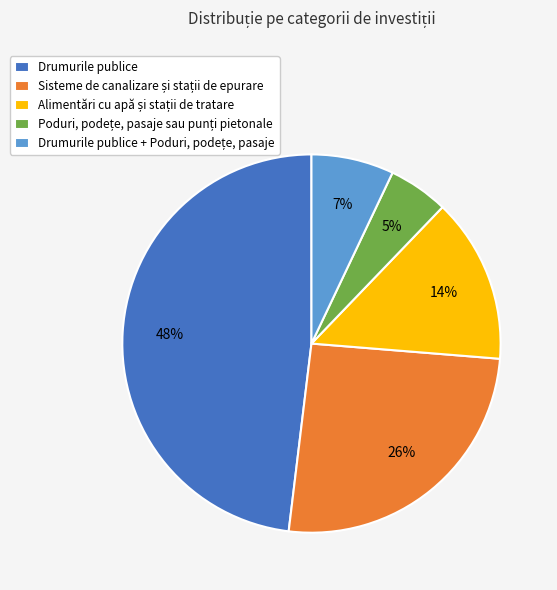

Is it true that Drumurile publice is 48% of the pie?

True